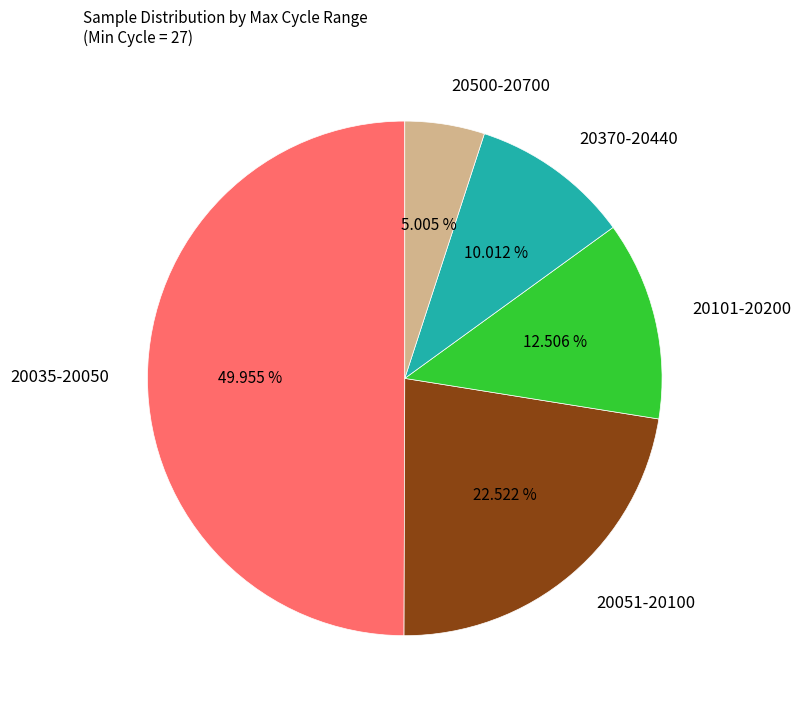

Combined, do 20500-20700 and 20101-20200 account for over 50%?

No